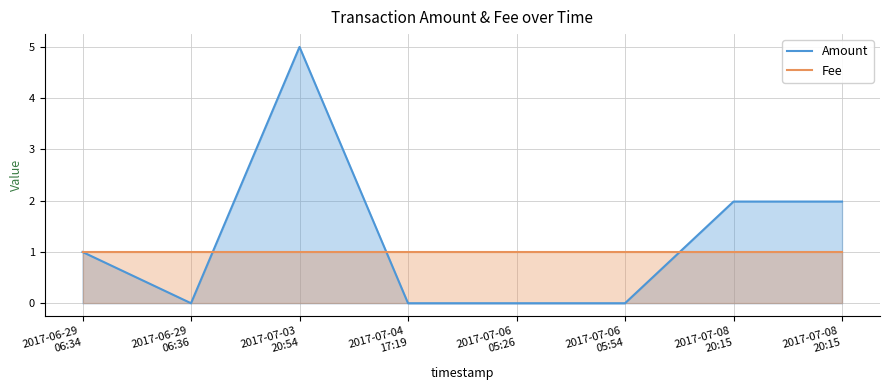

What is the label of the 1st point from the left?

2017-06-29 06:34